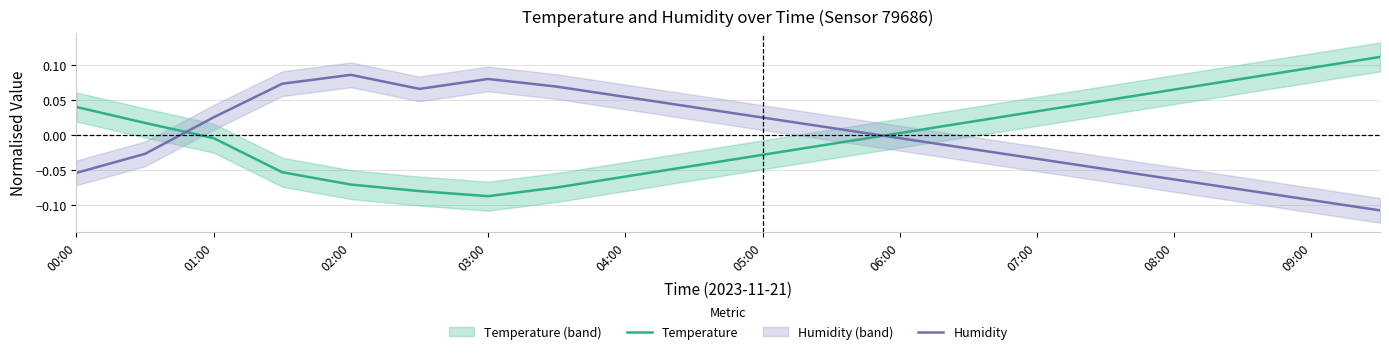

How many positive values does the Temperature series have?

10